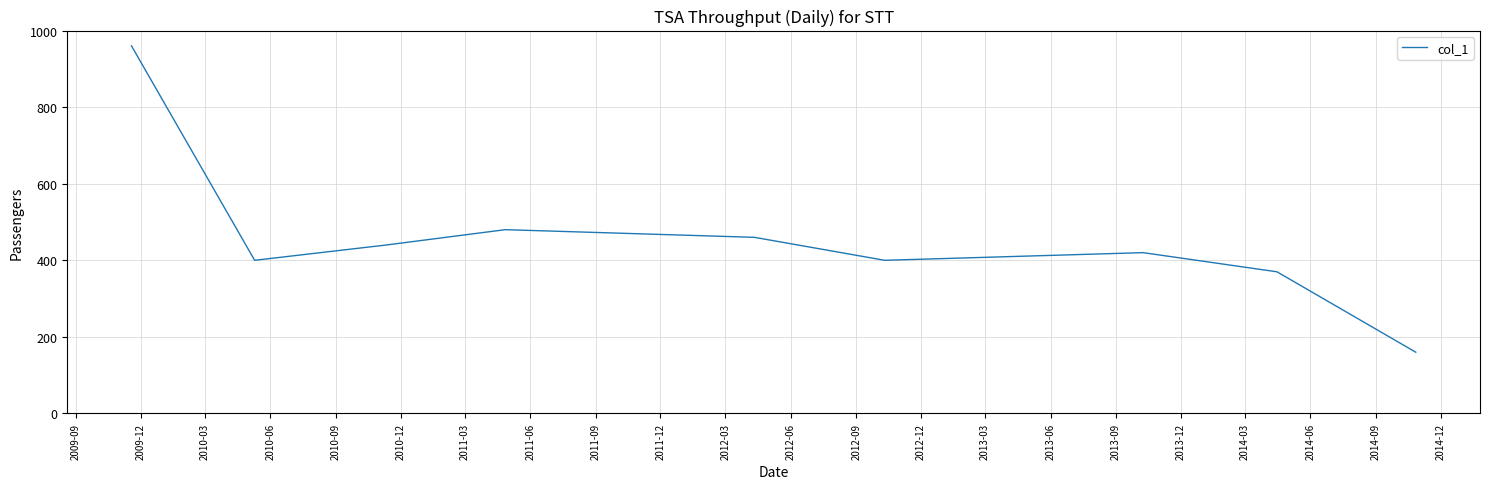

How many lines are shown in the chart?

1